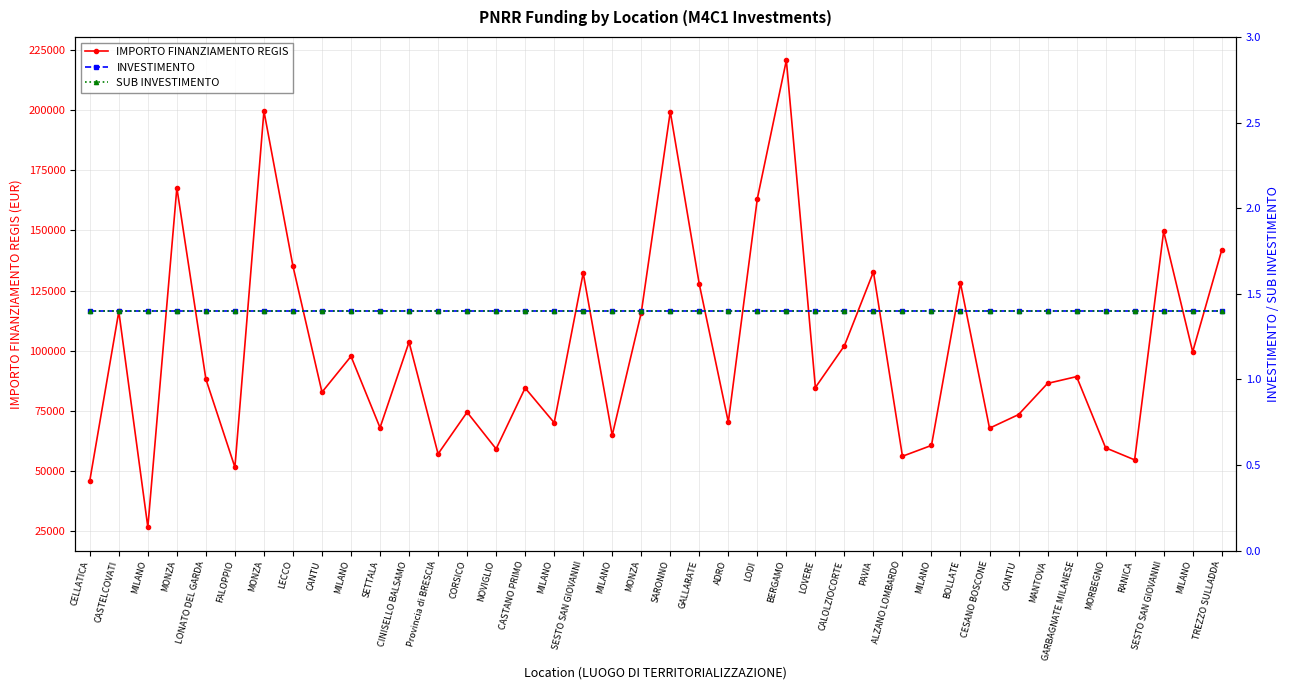

Where does the IMPORTO FINANZIAMENTO REGIS series first go above 88213?

CASTELCOVATI